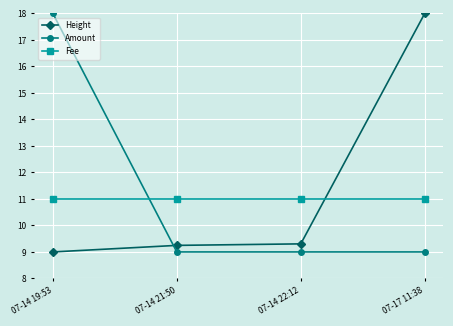

What is the sum of the Height values at 07-14 22:12 and 07-14 19:53?

18.3